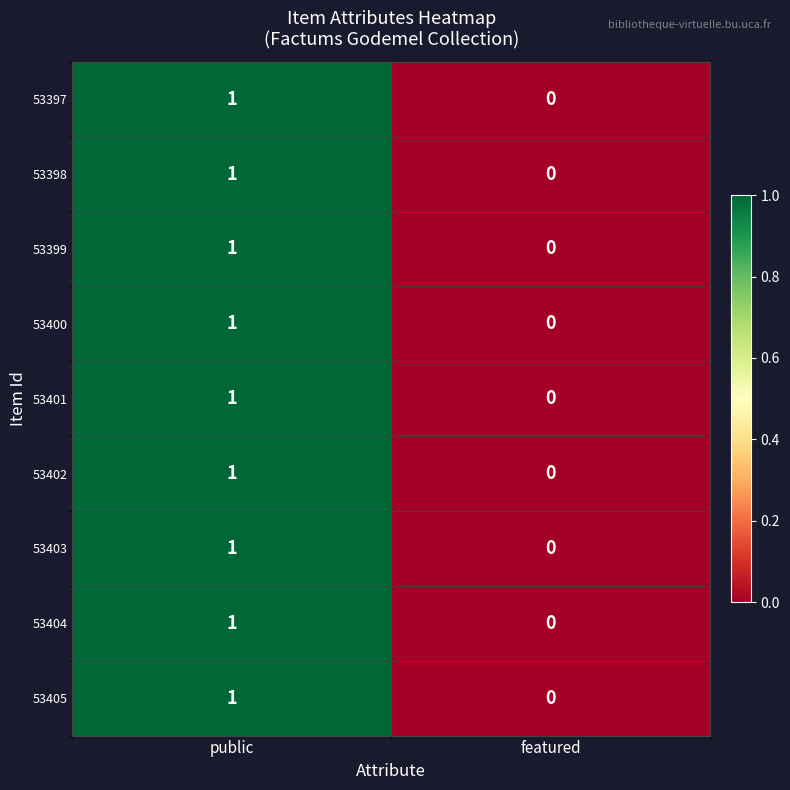

Is the value of 53399 at public greater than the value of 53400 at featured?

Yes